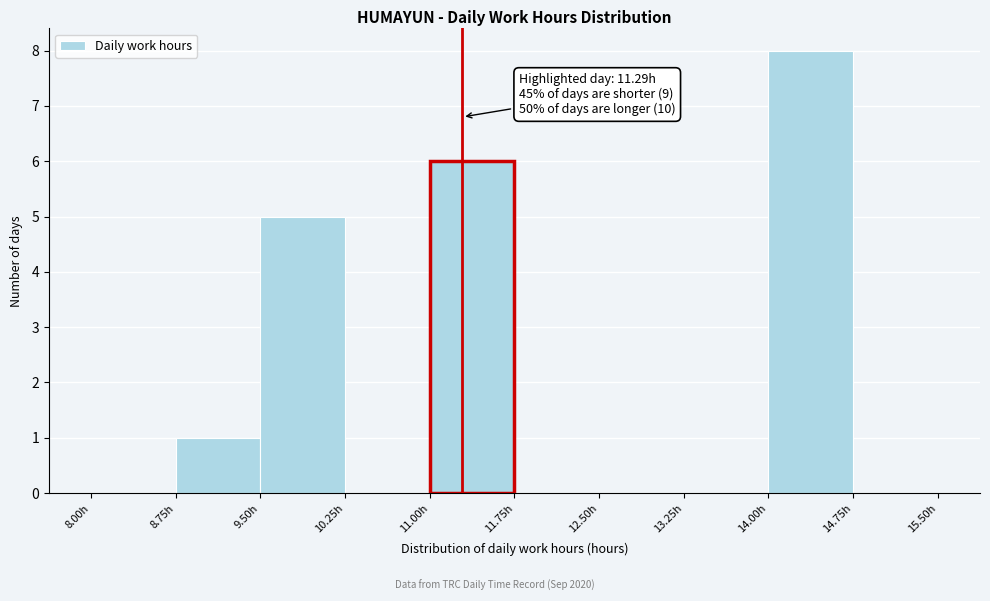

Which range on the x-axis has the tallest bar?

14.00 to 14.75